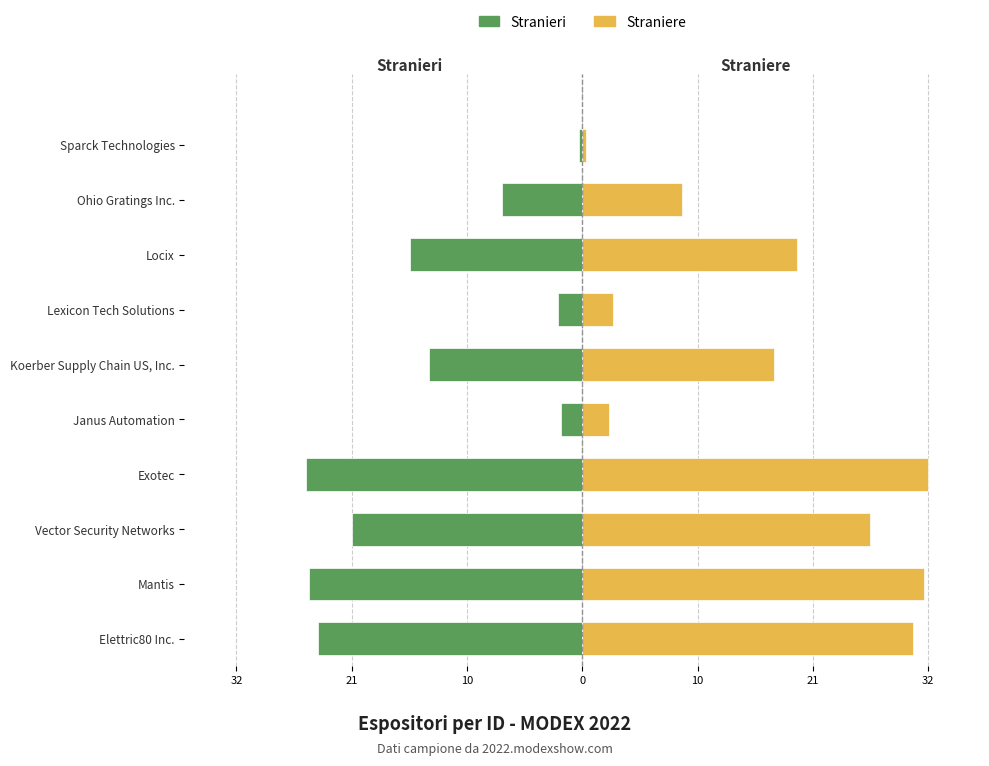

What is the spread (max minus min) of values at Exotec?

57.9